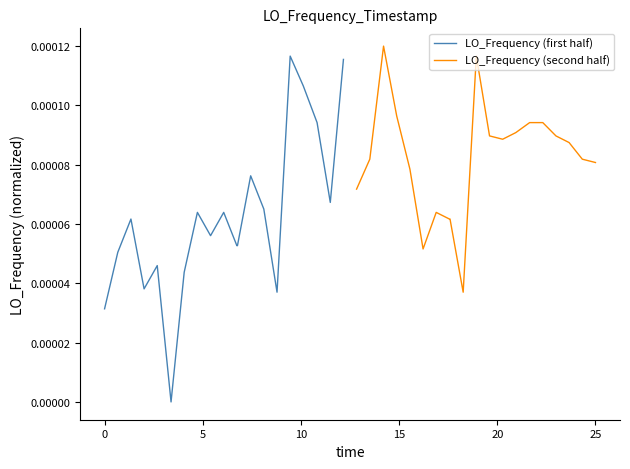

Which has a higher value, 8 or −5?

8